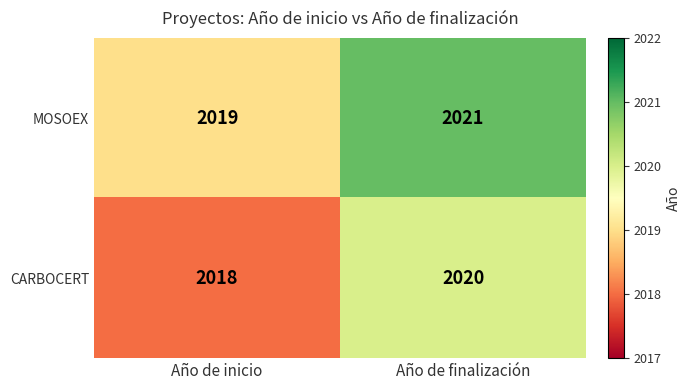

Which series has the largest total across all categories?

MOSOEX